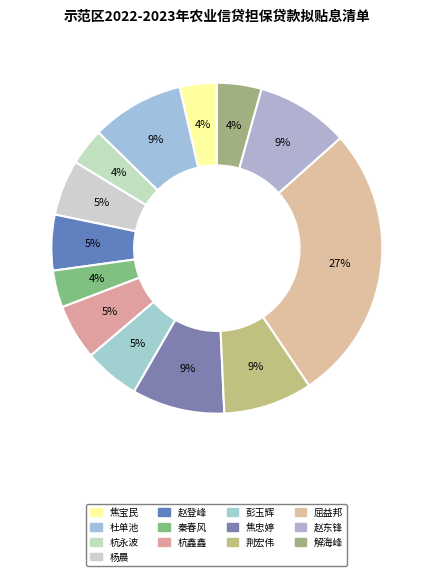

How many segments does this pie chart have?

13